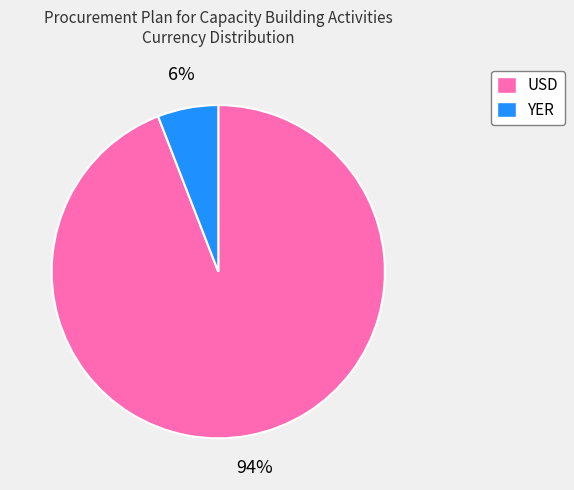

To the nearest percent, what is the combined percentage of USD and YER?

100%